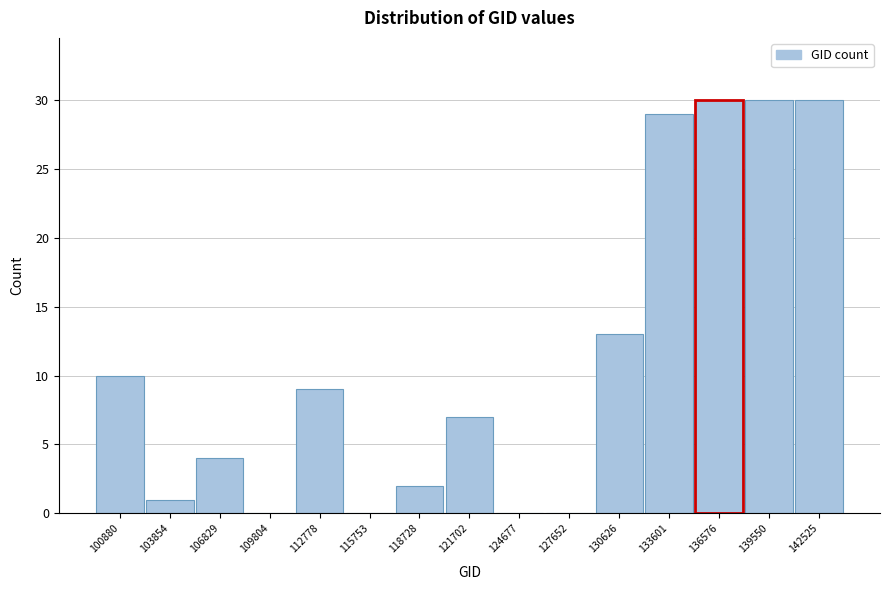

Reading left to right, list all the values displayed in this chart.

100880=10	103854=1	106829=4	109804=0	112778=9	115753=0	118728=2	121702=7	124677=0	127652=0	130626=13	133601=29	136576=30	139550=30	142525=30